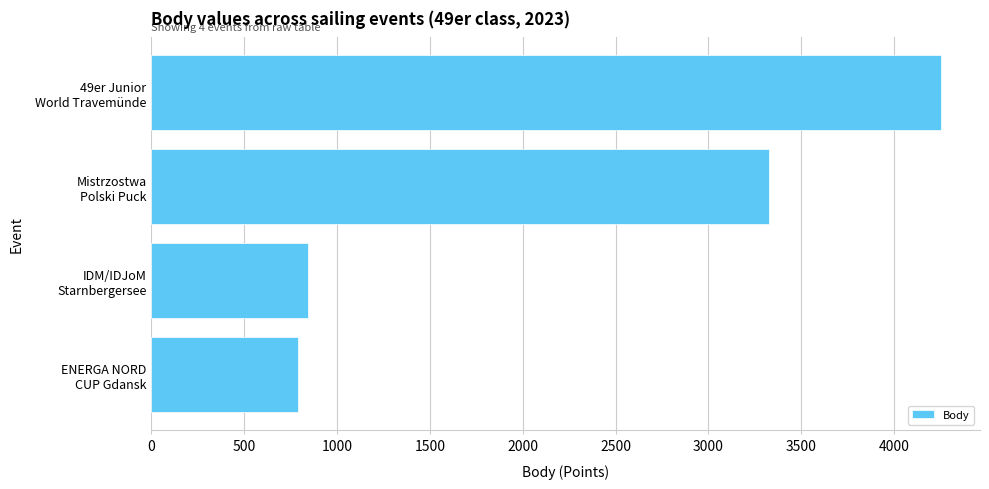

What is the difference between the maximum and minimum values?

3458